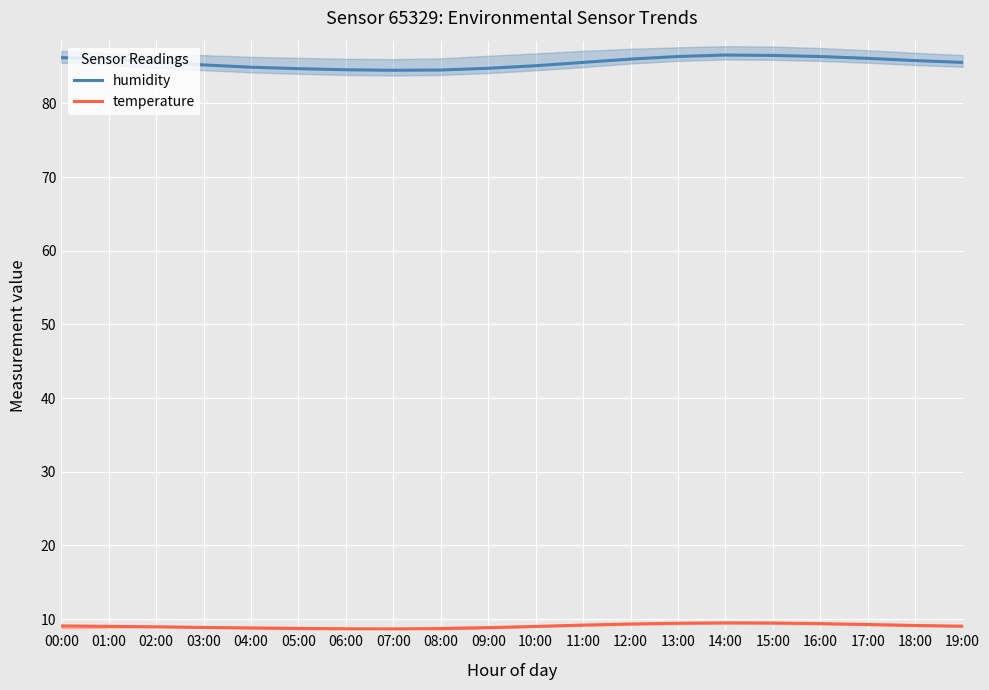

At which label does temperature first exceed 9?

00:00